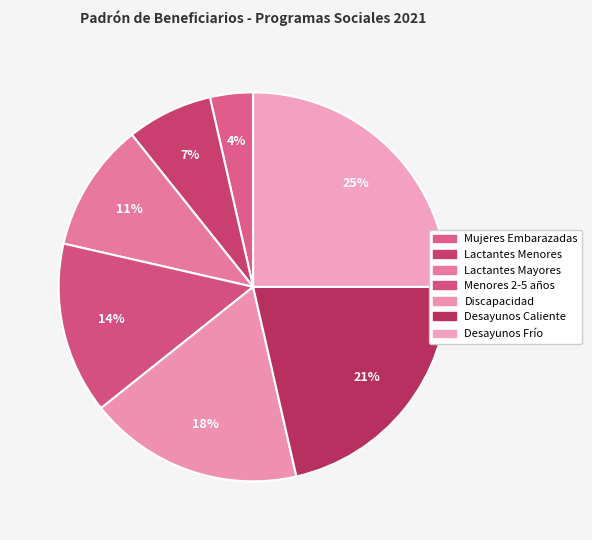

To the nearest percent, what is the average slice percentage?

14%